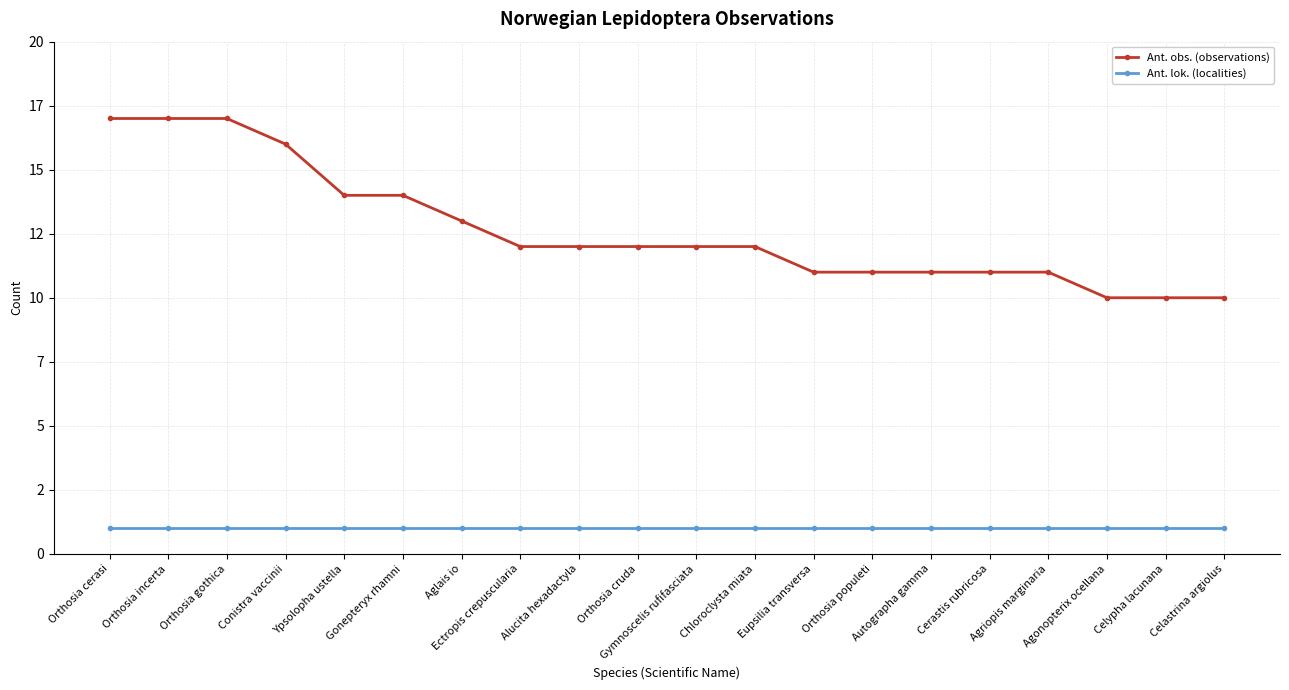

Rank the series by their maximum value, from highest to lowest.

Ant. obs. (observations), Ant. lok. (localities)